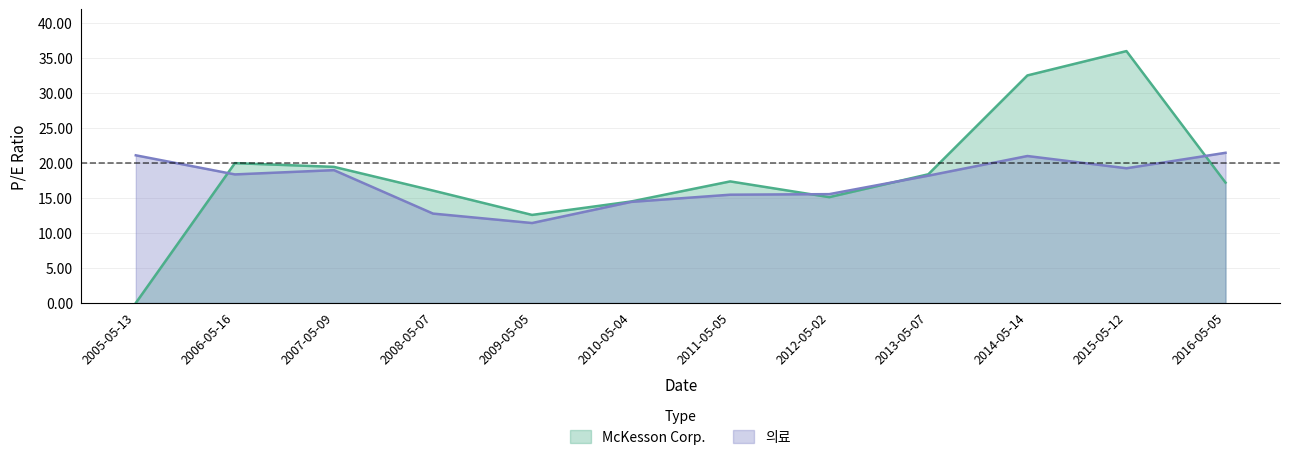

Which series changed the most between 2012-05-02 and 2014-05-14?

McKesson Corp.